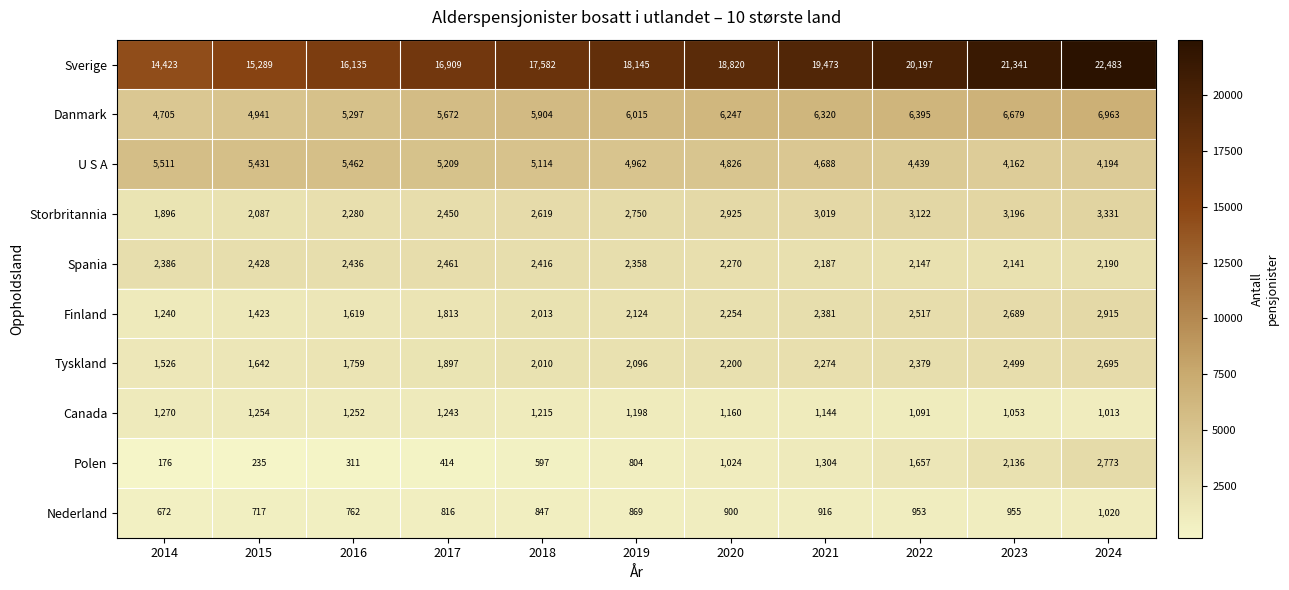

Rank the series by their maximum value, from highest to lowest.

Sverige, Danmark, U S A, Storbritannia, Finland, Polen, Tyskland, Spania, Canada, Nederland